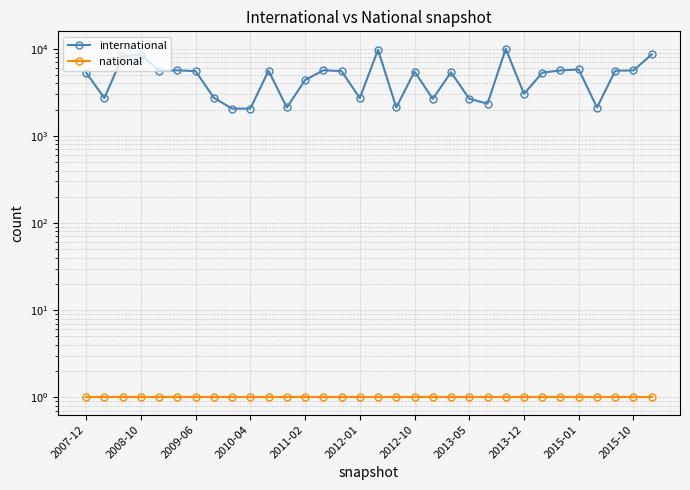

The international series shows 2344 at 22. True or false?

True